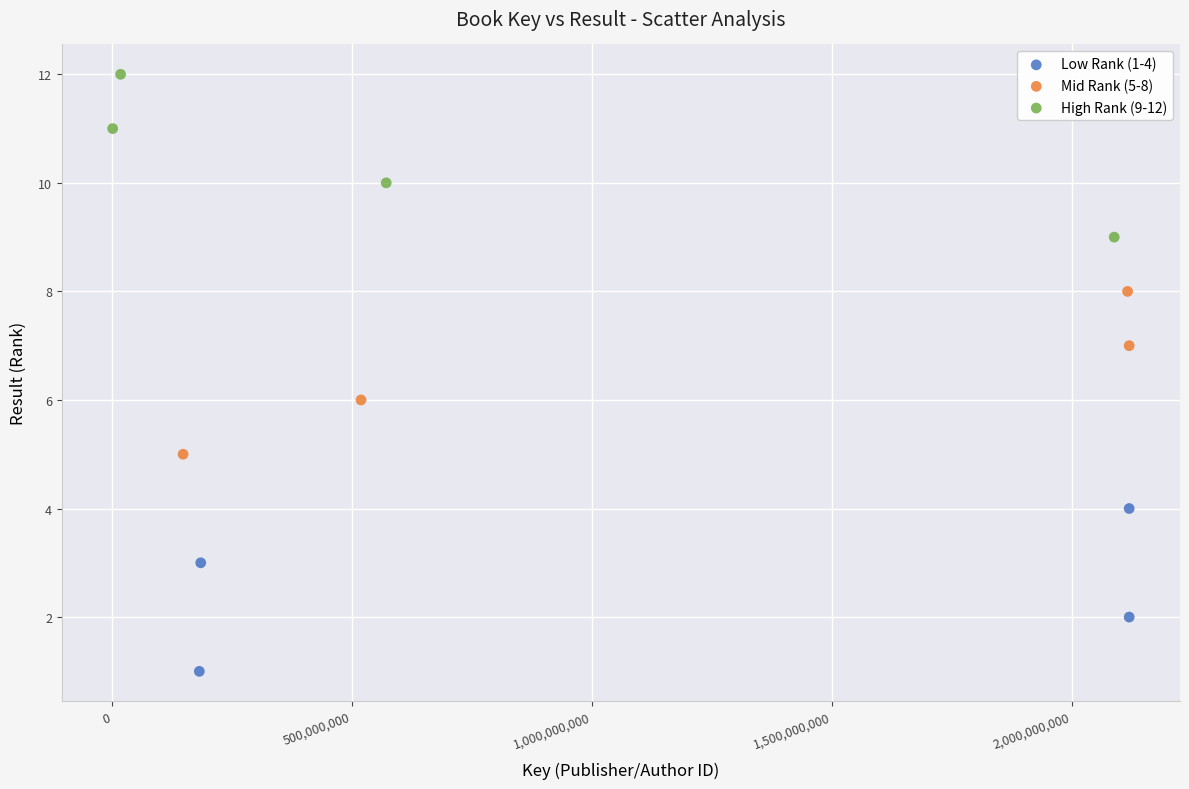

What are all the series names shown in the legend?

Low Rank (1-4), Mid Rank (5-8), High Rank (9-12)